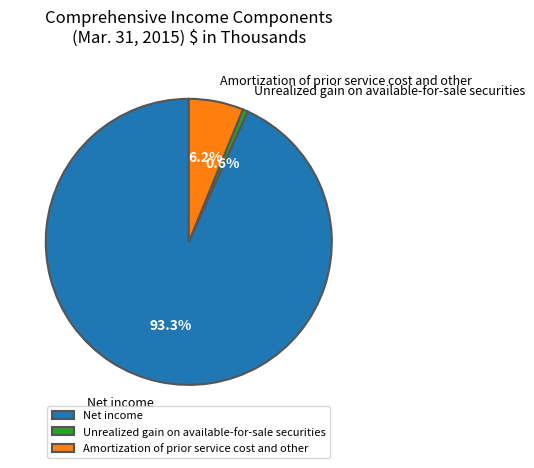

Count the number of slices in the pie.

3